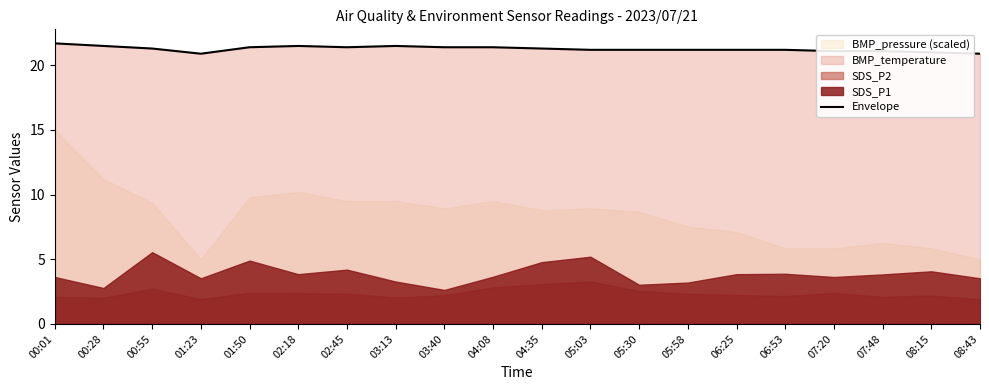

At which label does the data first exceed 21?

00:01